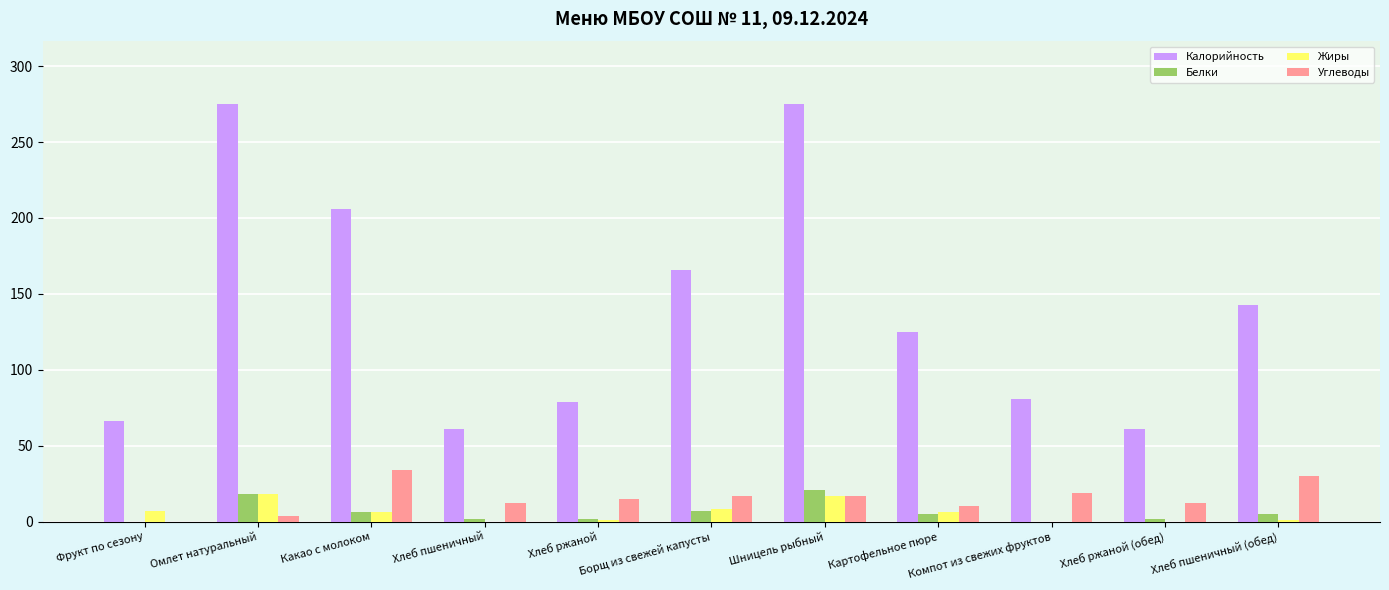

Which series changed the most between Омлет натуральный and Хлеб ржаной (обед)?

Калорийность